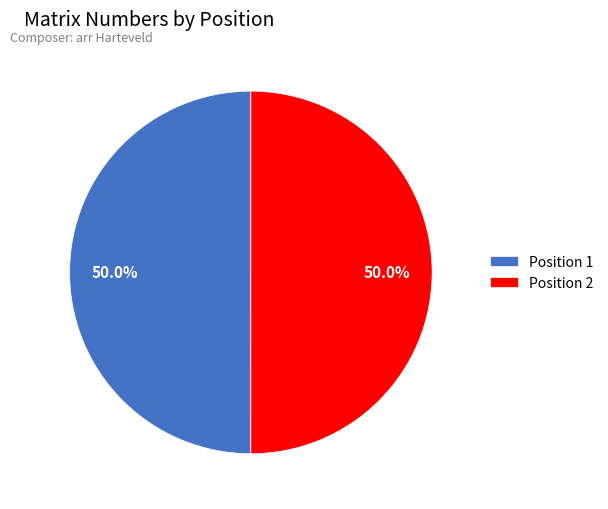

Do Position 1 and Position 2 together represent more than half of the pie?

Yes